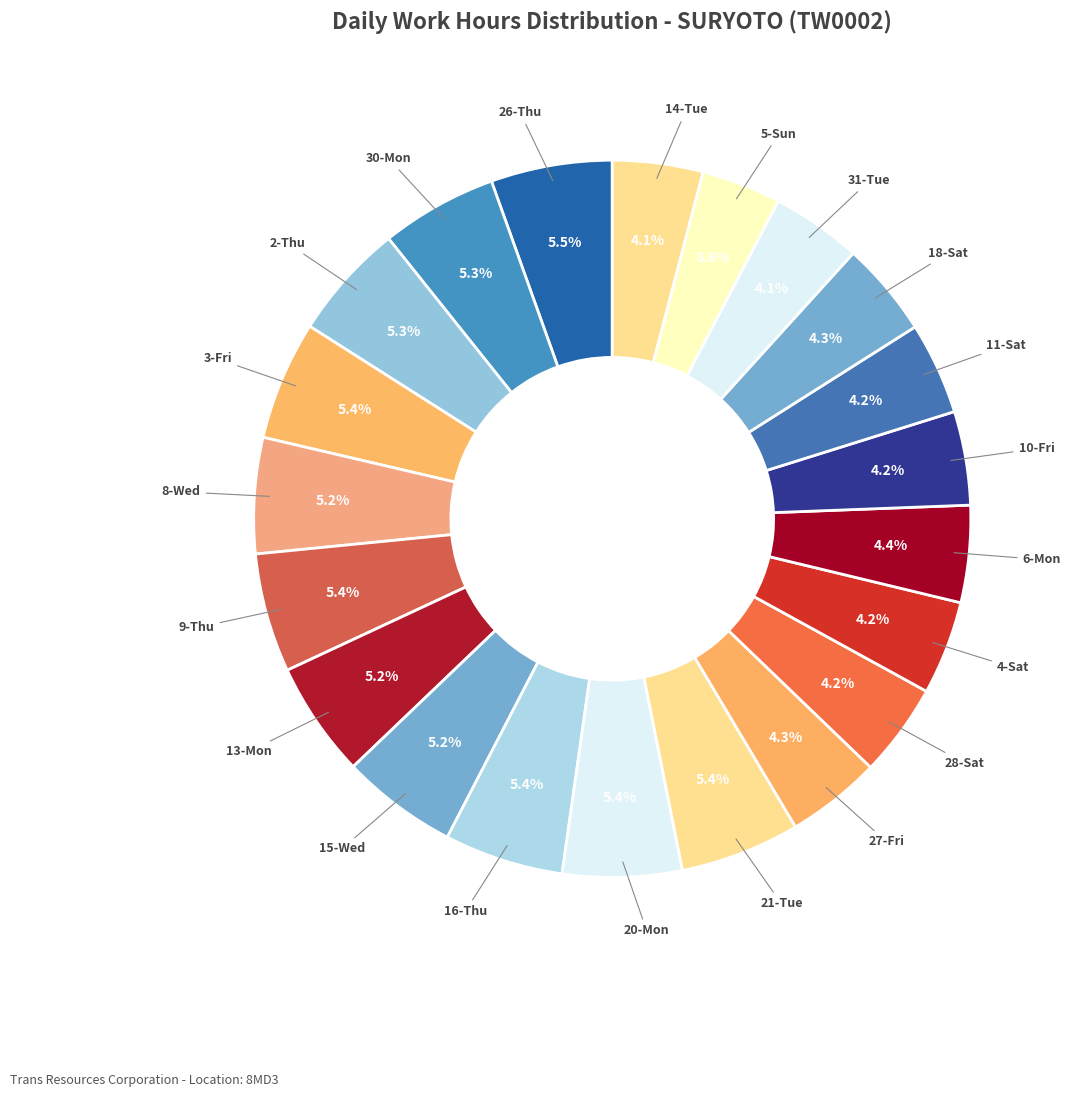

Which category has the biggest portion of the pie?

26-Thu